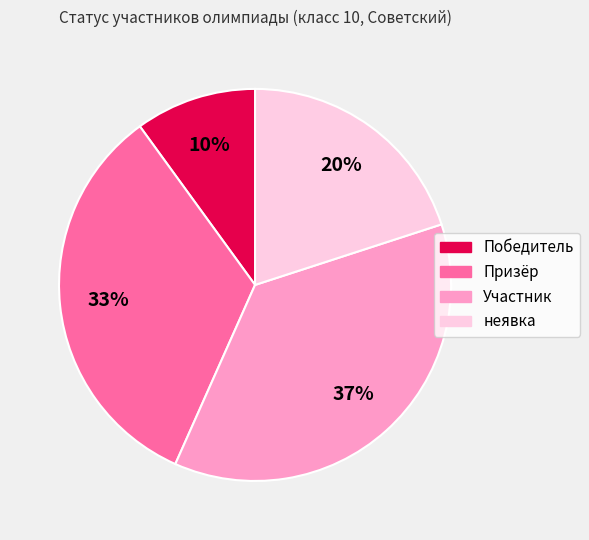

Is Участник the majority of the pie?

No